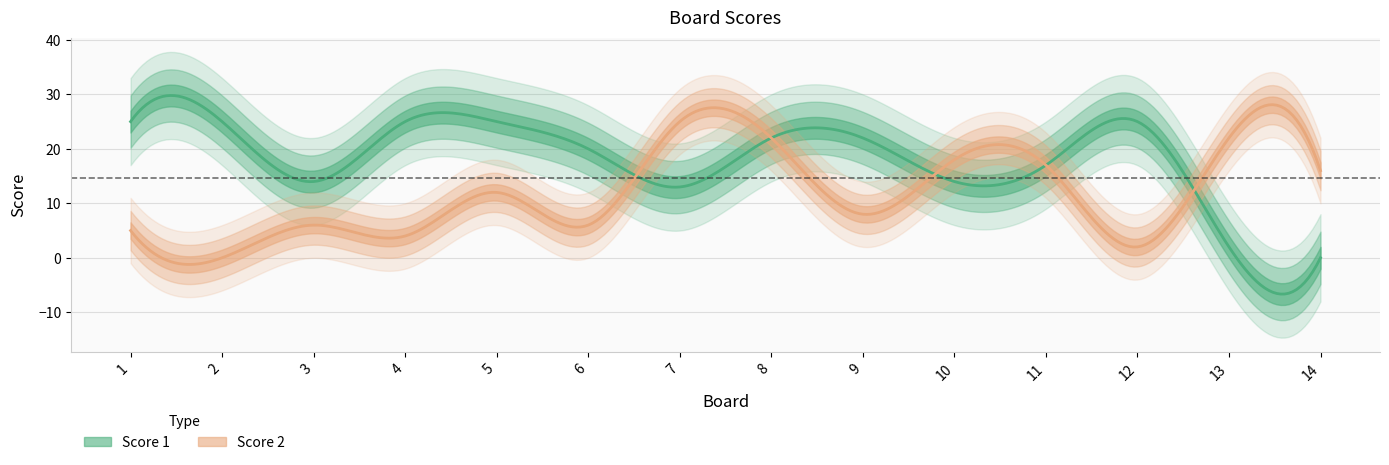

Is it true that Score 2 equals 12 at 5?

True